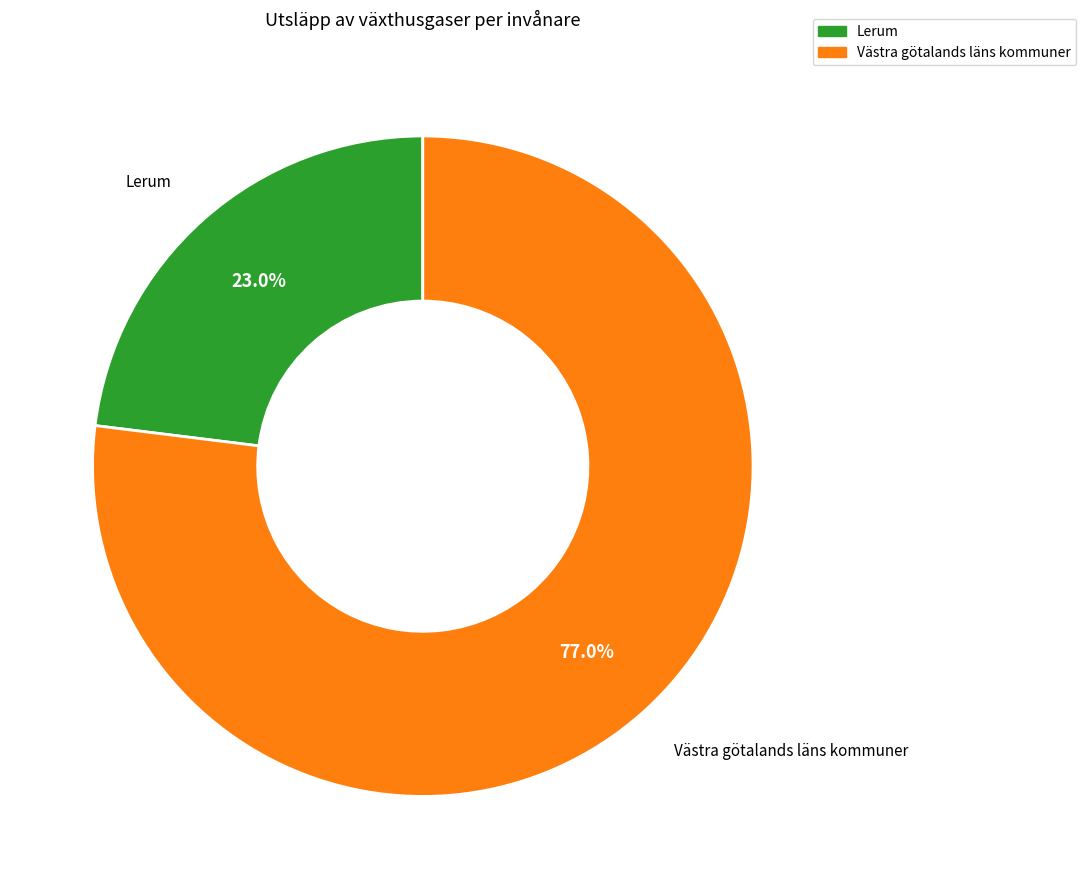

Does any single category account for the majority?

Yes